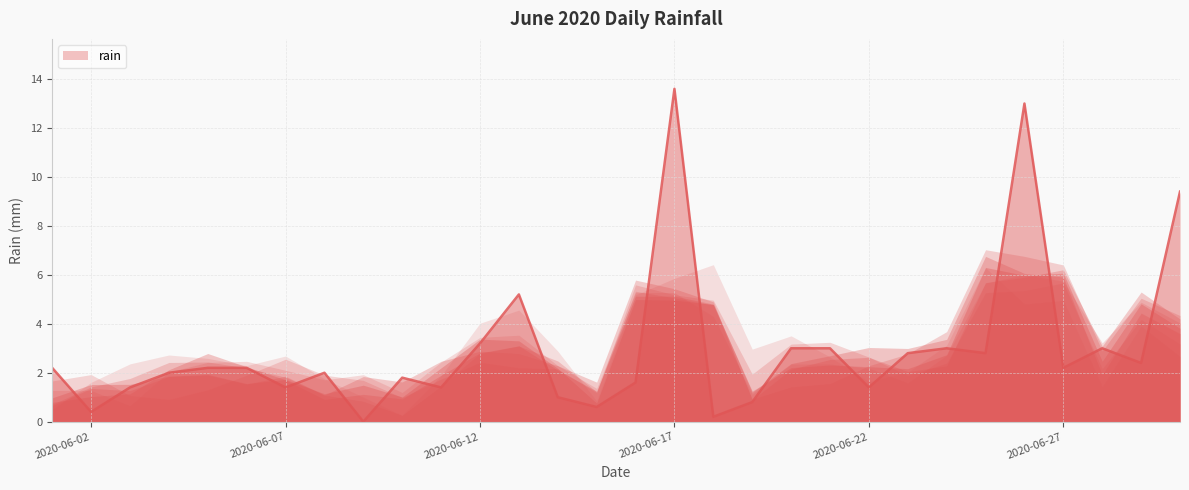

Which has a higher value, 2020-06-19 or 2020-06-07?

2020-06-07